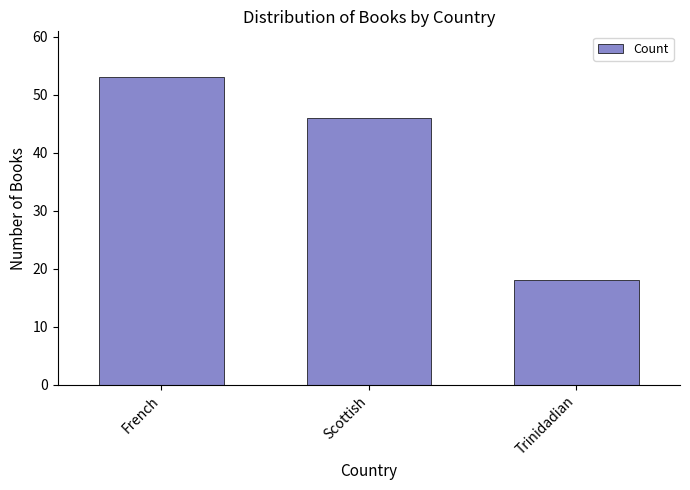

The chart shows a value of 78 at Scottish. True or false?

False